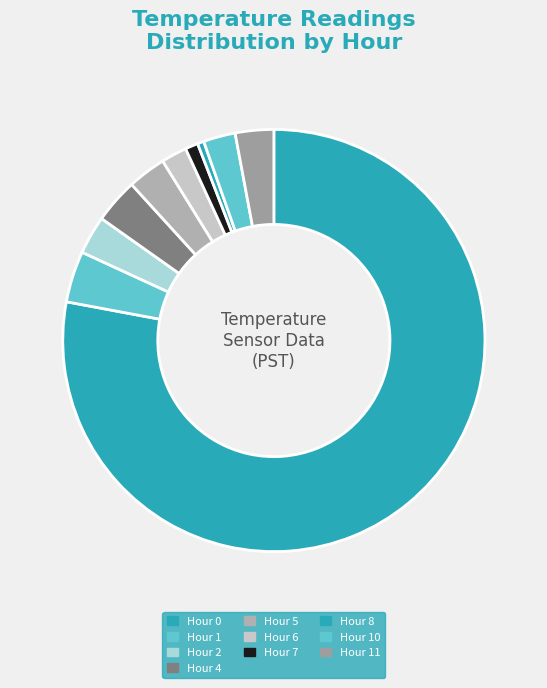

How many segments does this pie chart have?

10